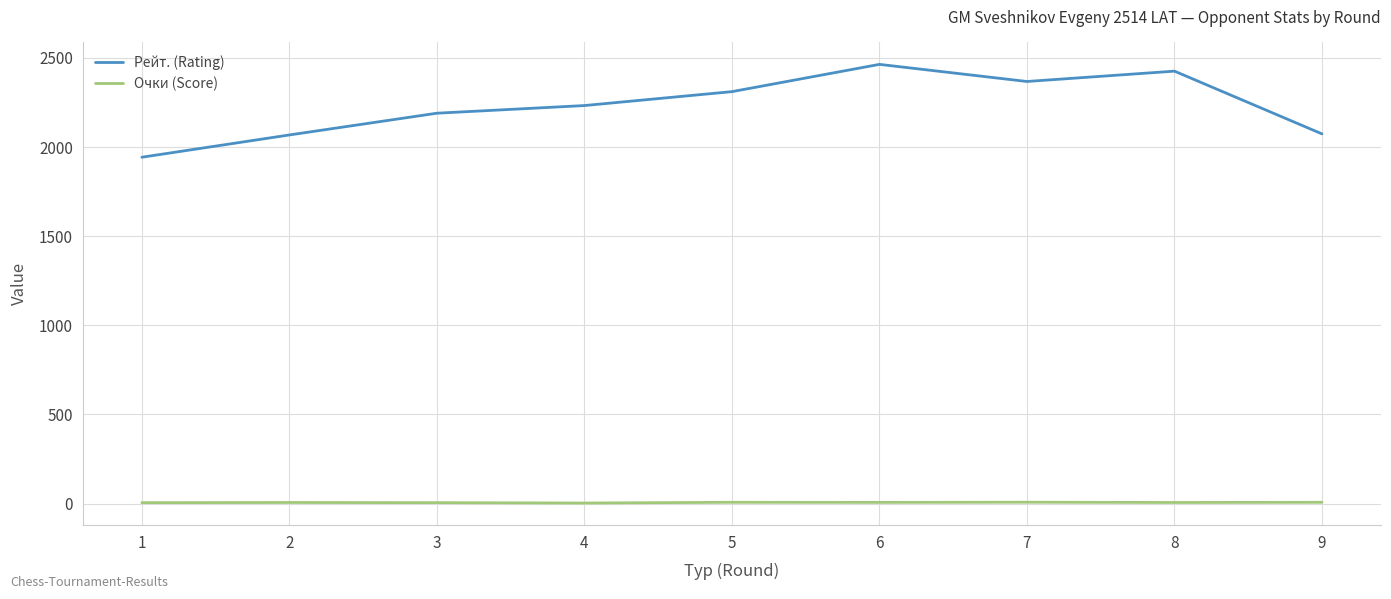

Is the value of Очки (Score) at 3 greater than the value of Рейт. (Rating) at 1?

No